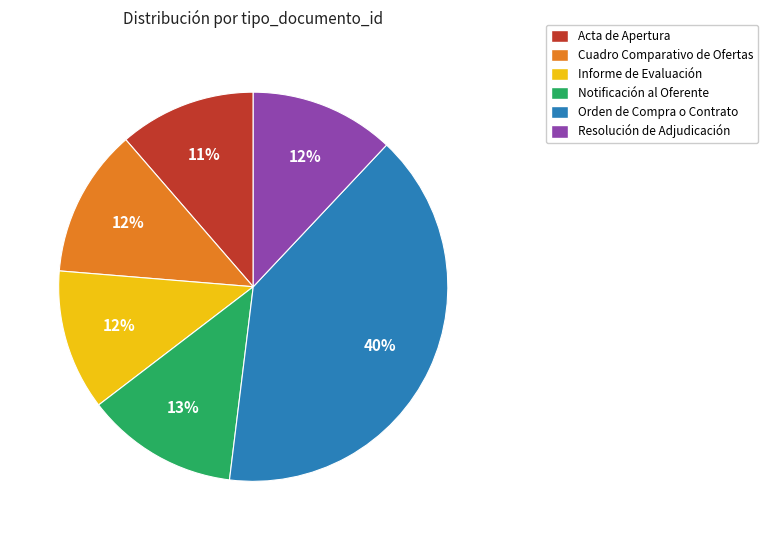

Is the sum of Cuadro Comparativo de Ofertas and Informe de Evaluación greater than half?

No